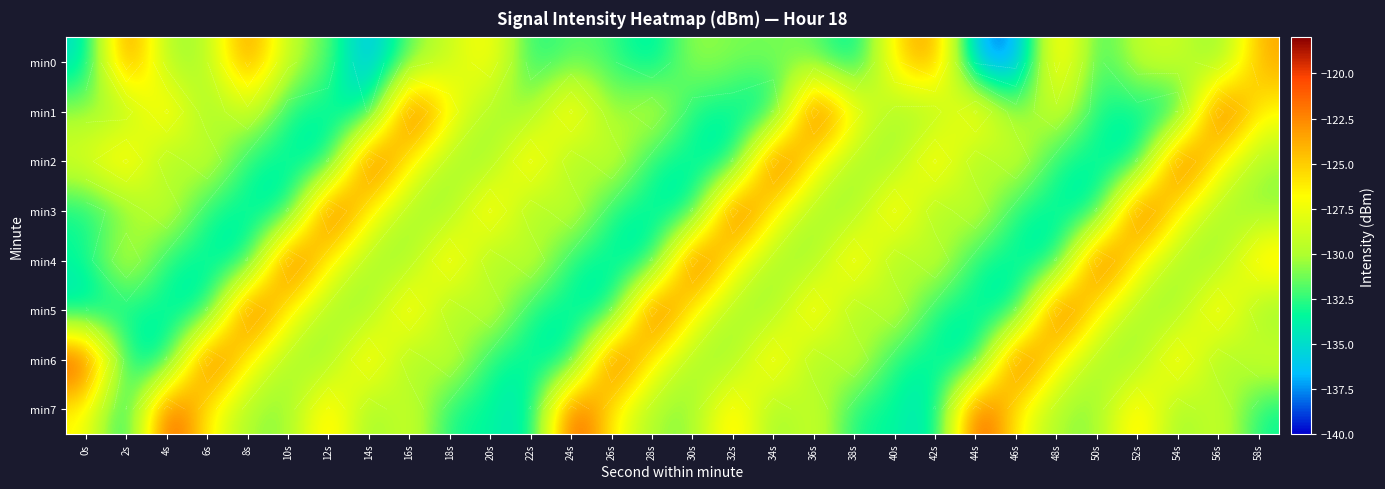

How many data points in min6 are above -130?

13